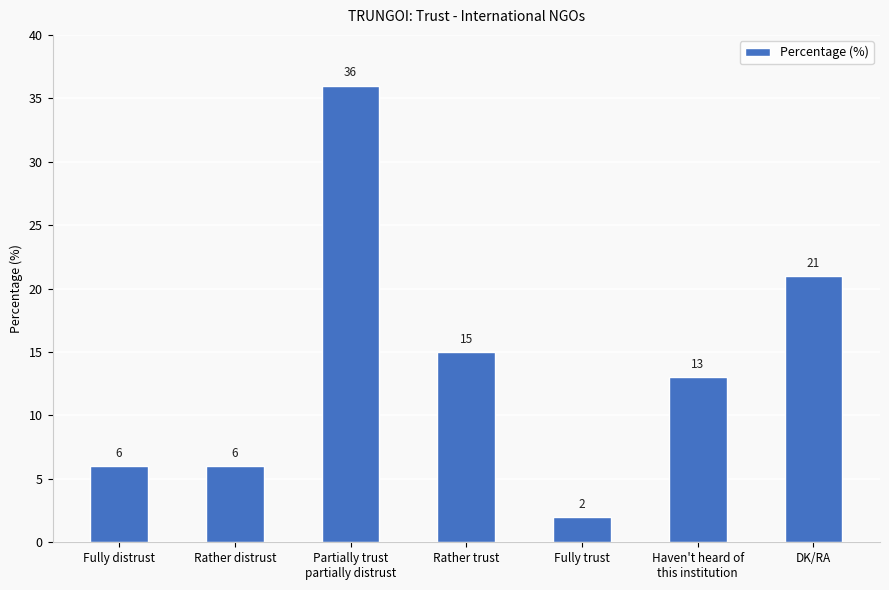

What position from the right is Rather trust?

4